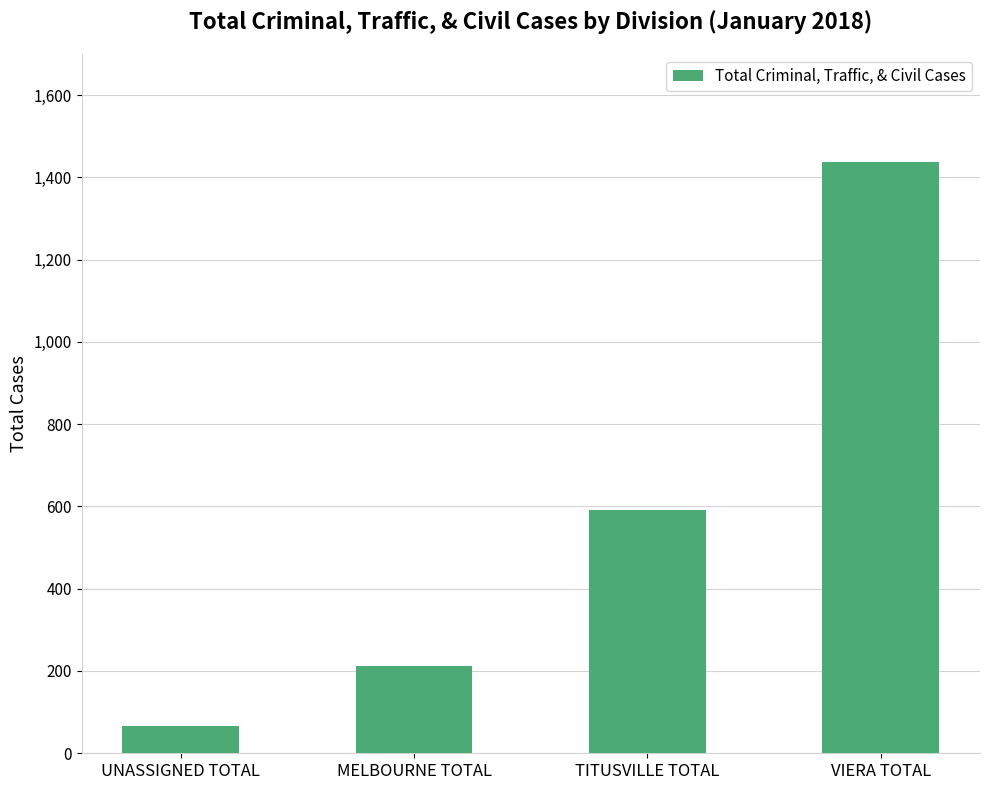

Count the values in the range 212 to 1437.

3